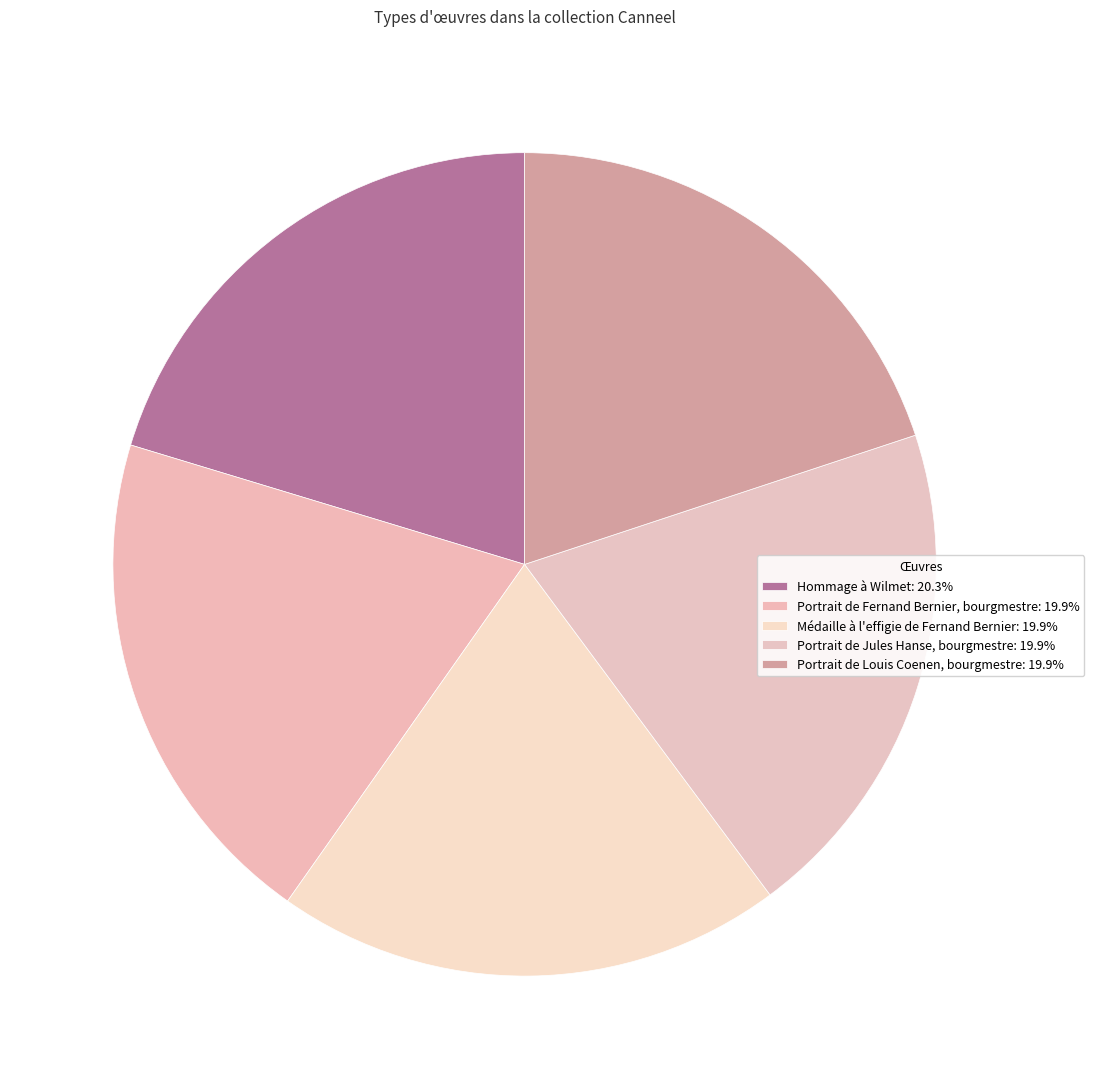

How many segments does this pie chart have?

5